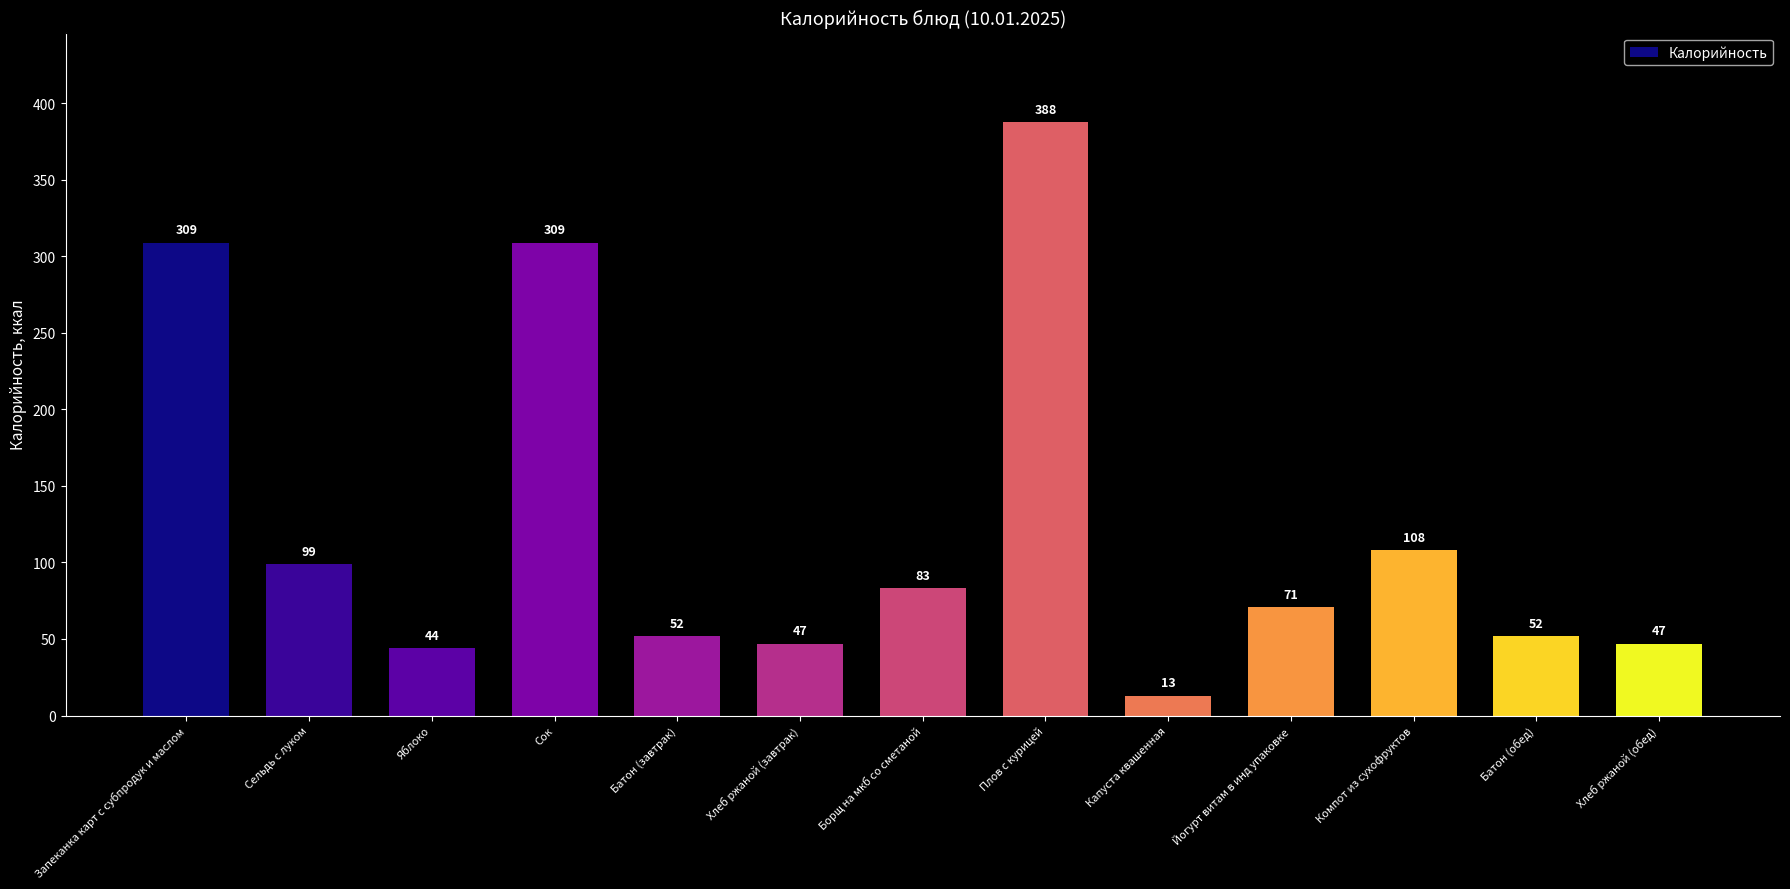

What is the label of the 5th bar from the right?

Капуста квашенная